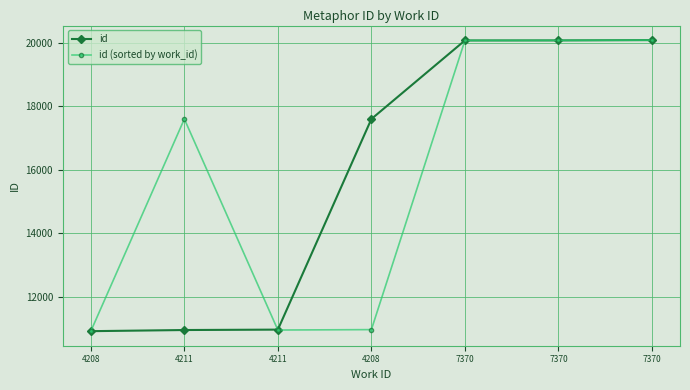

Which series has the largest total across all categories?

id